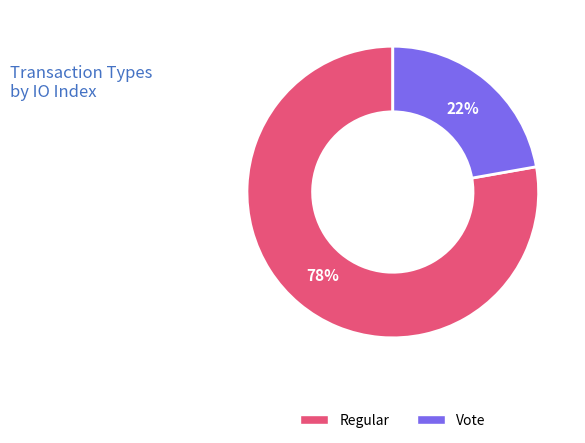

What percentage is the Vote slice, to the nearest percent?

22%